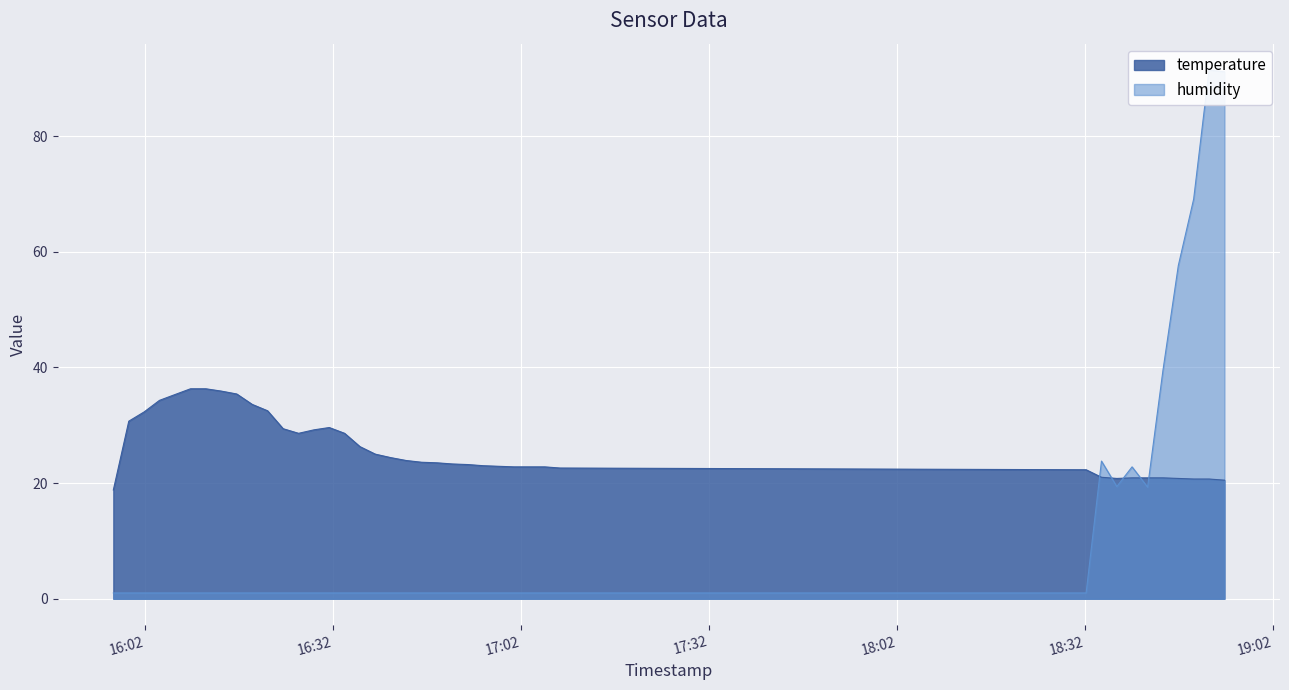

How many lines are shown in the chart?

2